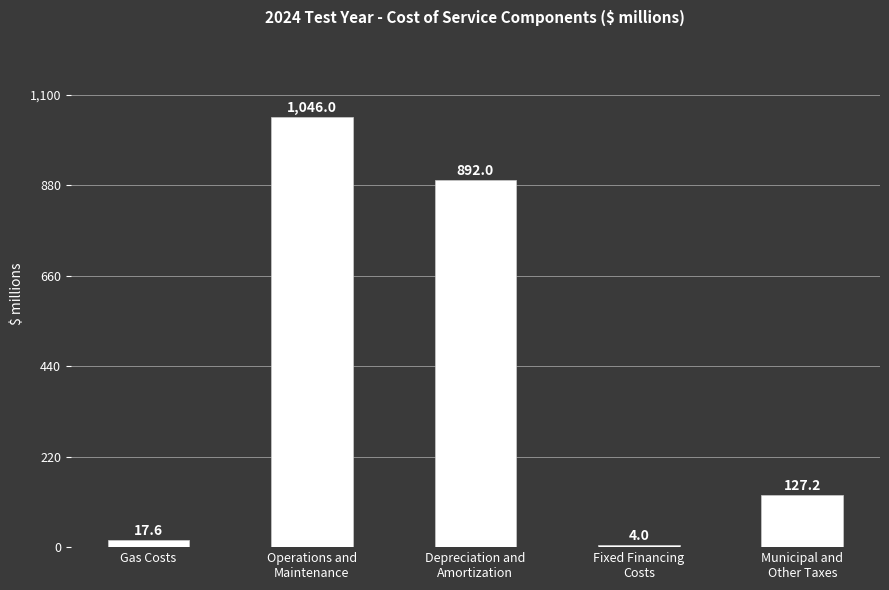

Are the bars grouped side by side (vs. stacked)?

No